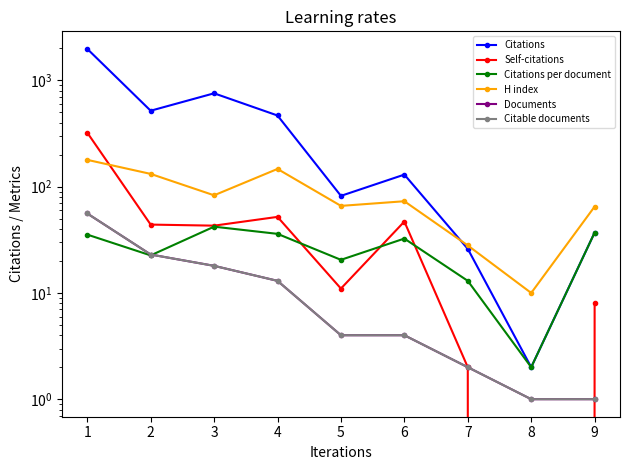

Count the number of data series in this chart.

6